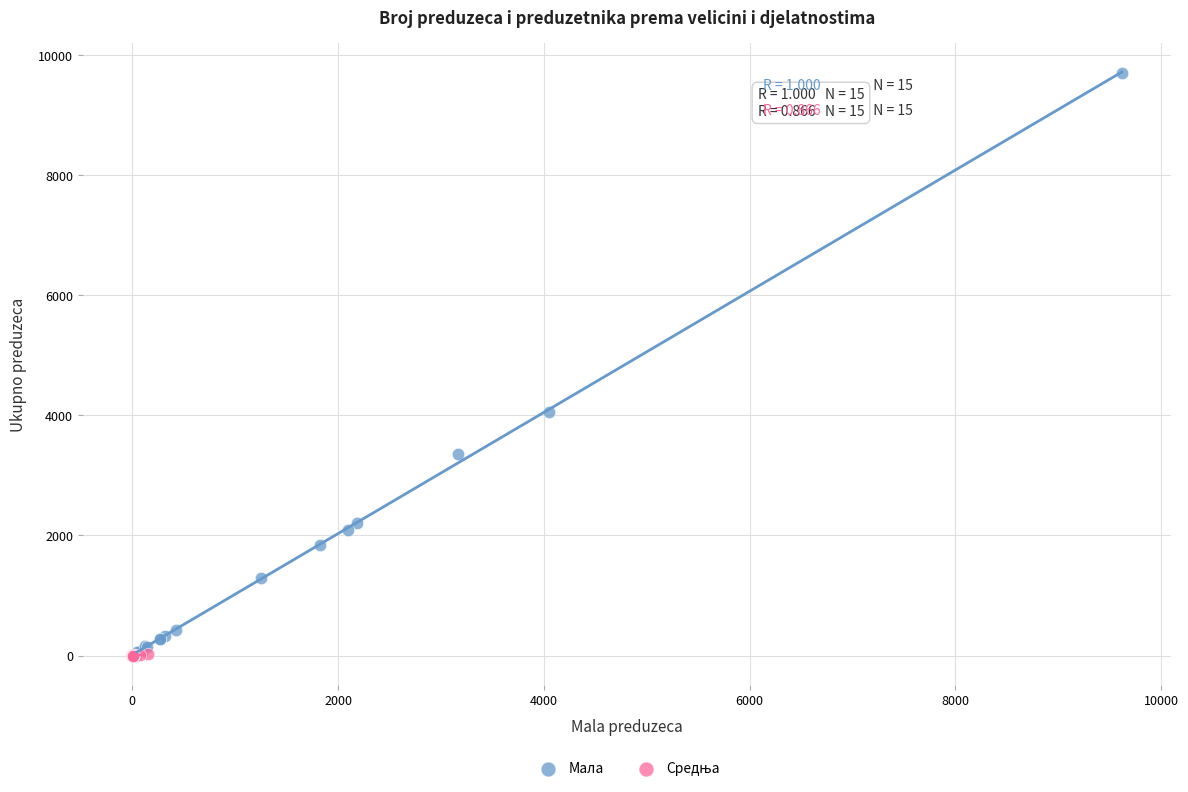

Which series reaches the maximum Y coordinate?

Мала